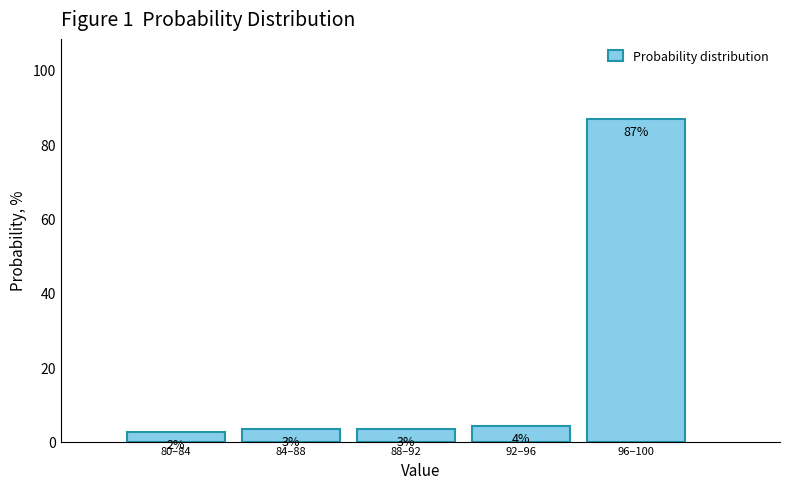

Does the chart contain any negative values?

No